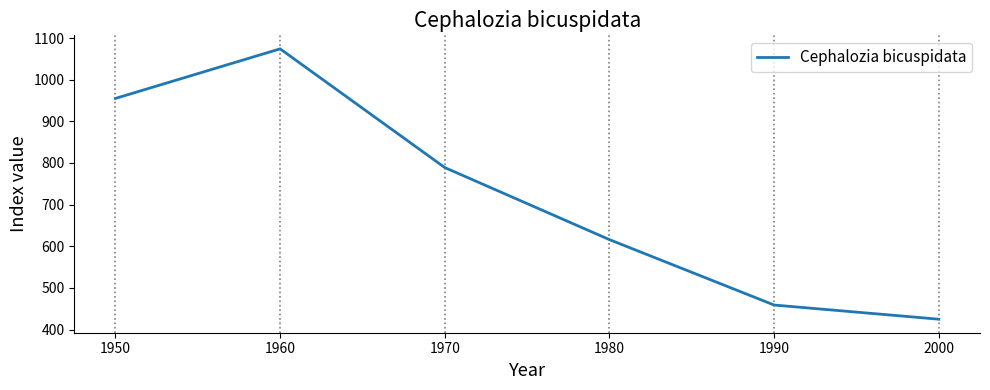

Is this an area chart (filled region under the line)?

No